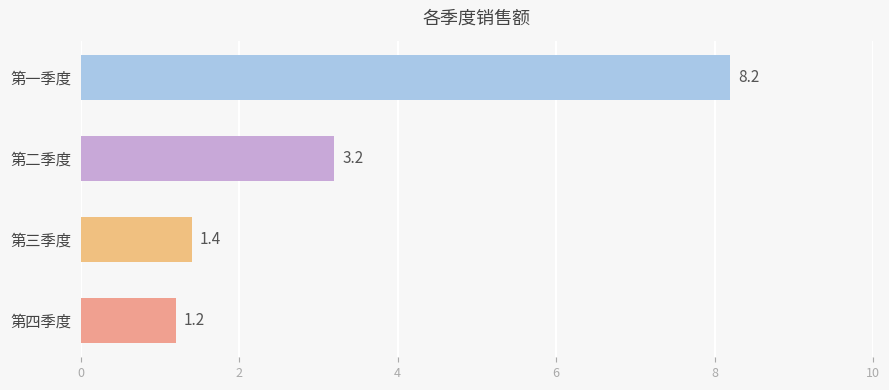

What is the label of the 4th bar from the top?

第四季度